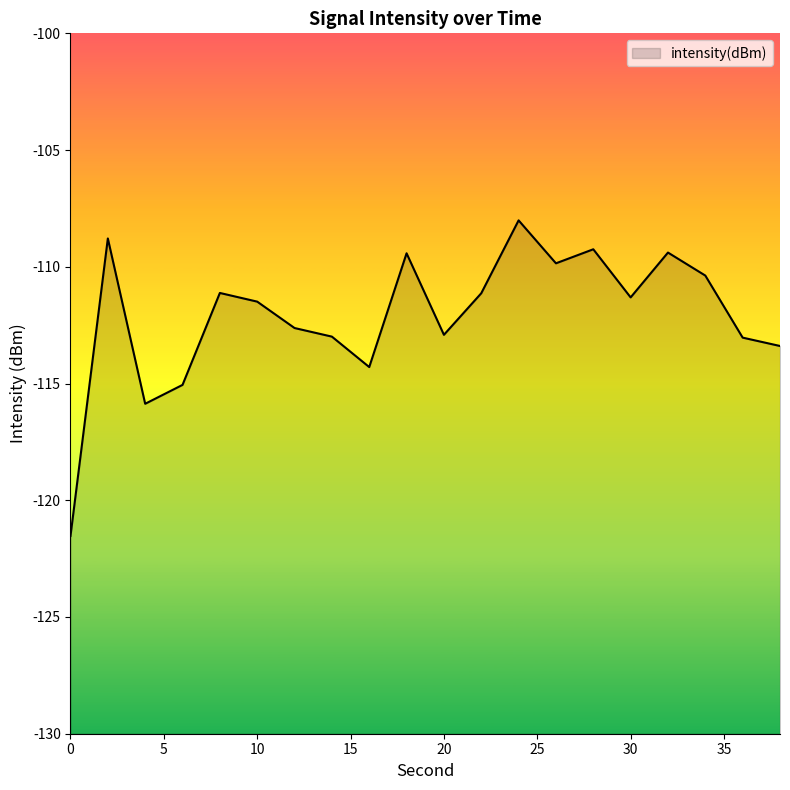

Rank the categories by value from highest to lowest.

24, 2, 28, 32, 18, 26, 34, 8, 22, 30, 10, 12, 20, 14, 36, 38, 16, 6, 4, 0